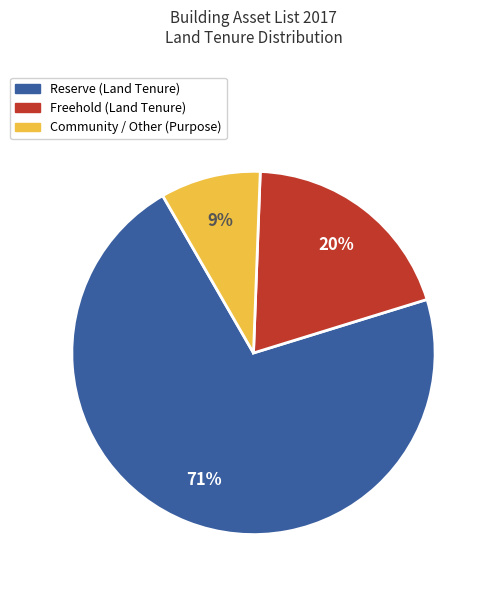

To the nearest percent, what is the average slice percentage?

33%